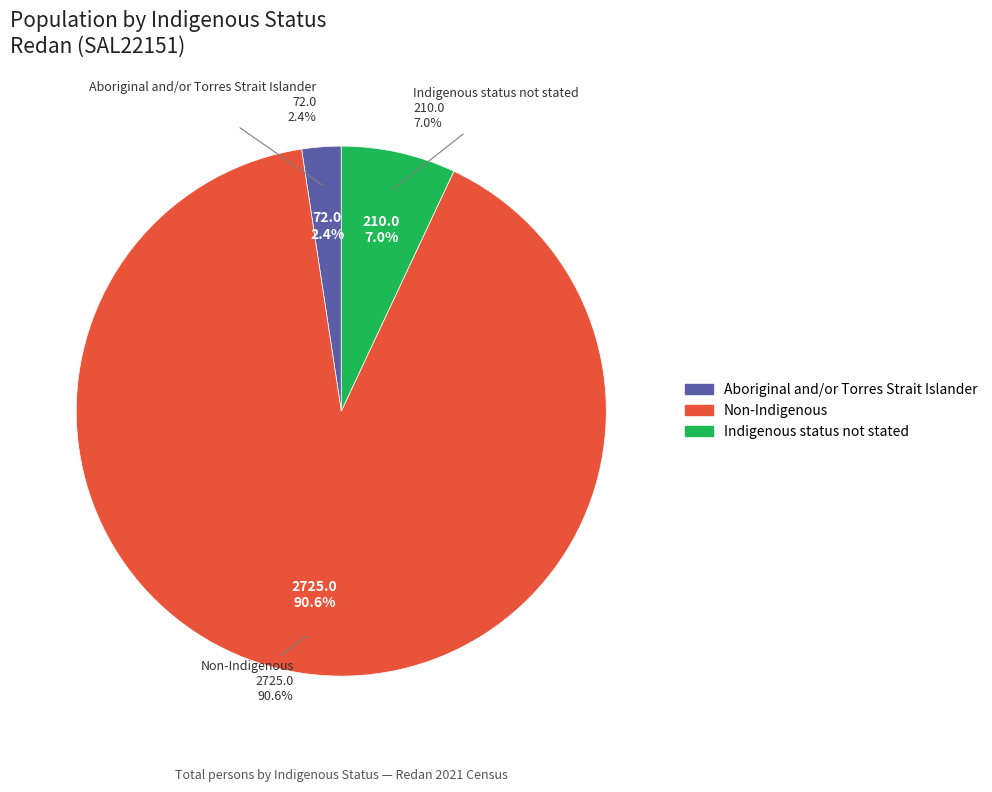

How much of the chart is everything except Non-Indigenous?

9.4%